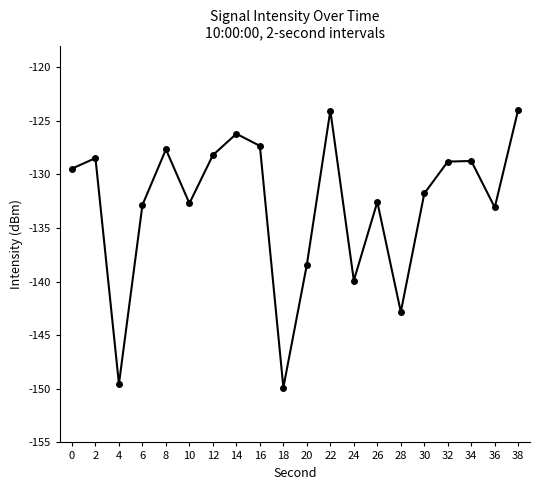

Is it true that the value at 36 is -133.1?

True